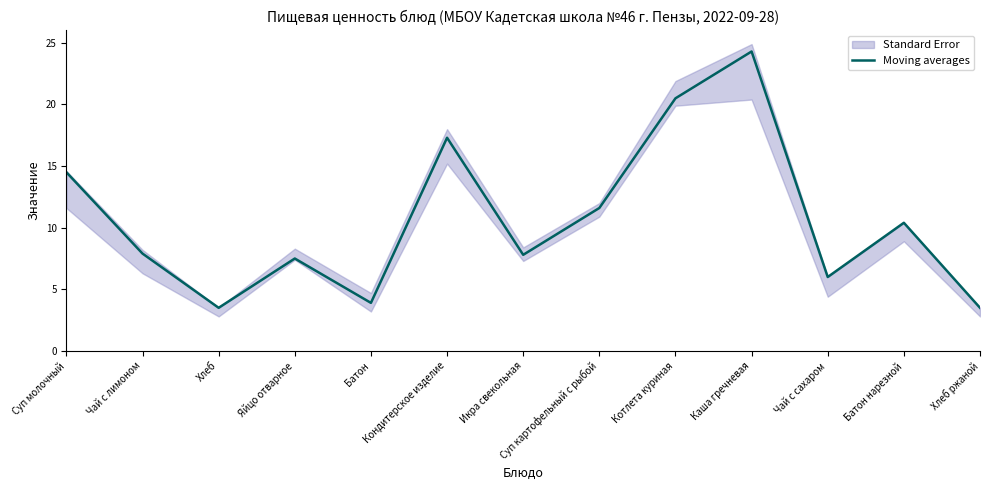

The chart shows a value of 6.0 at Чай с сахаром. True or false?

True